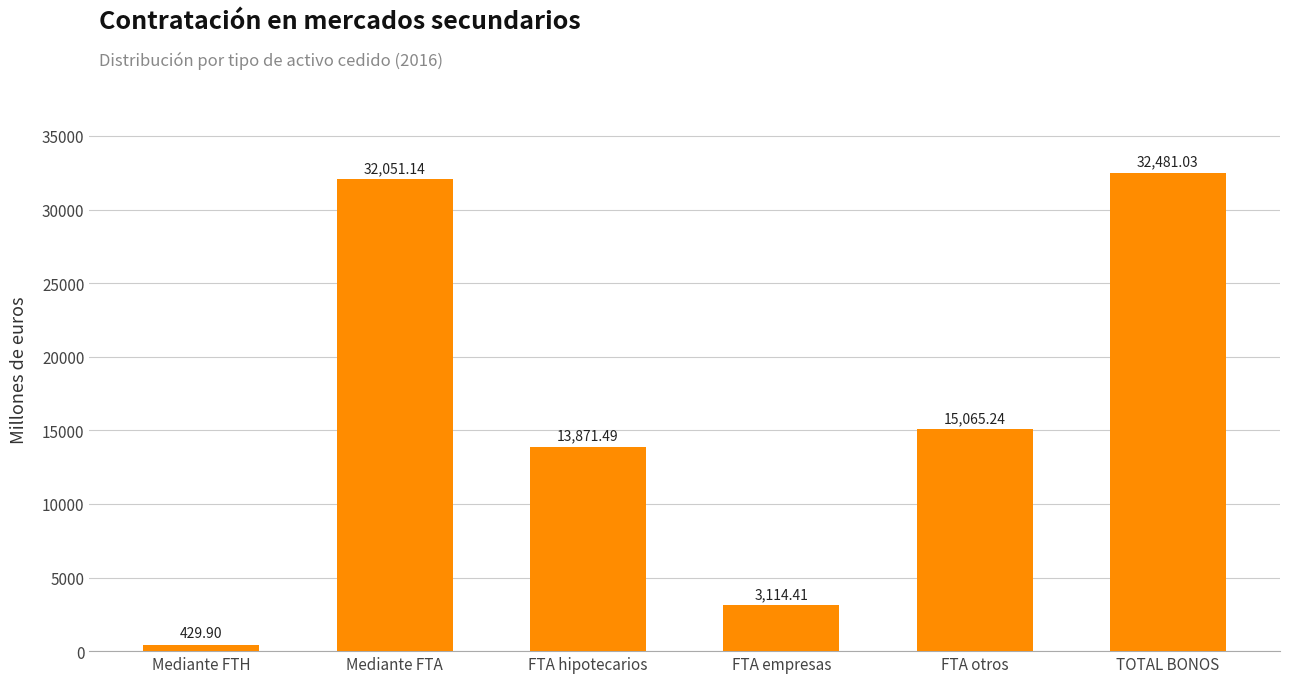

What is the label of the 4th bar from the right?

FTA hipotecarios